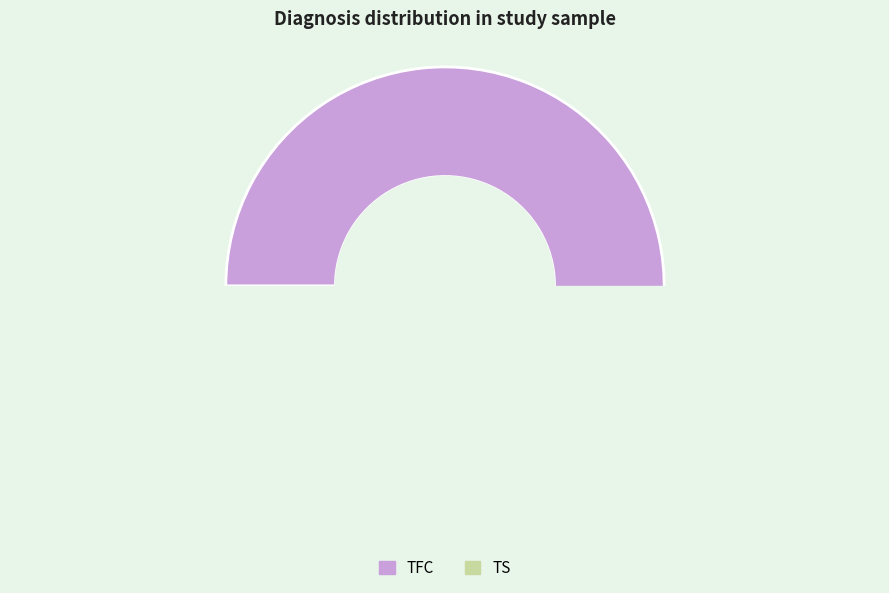

To the nearest percent, what is the average slice percentage?

50%